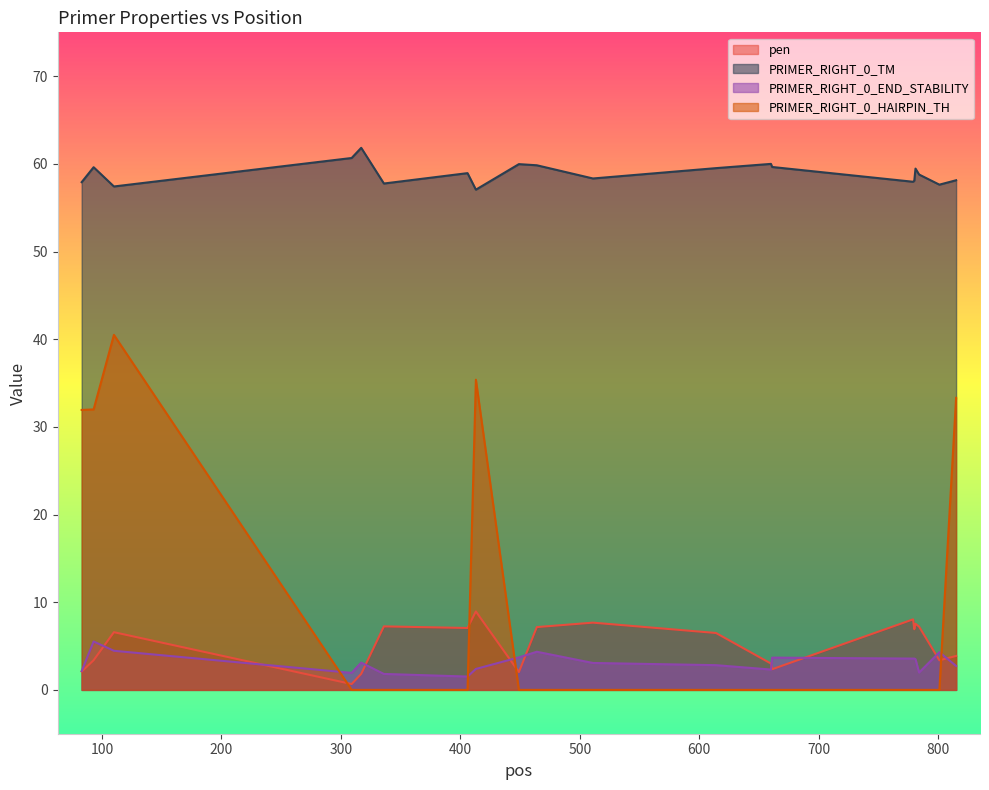

Which category has the highest value in the pen series?

413